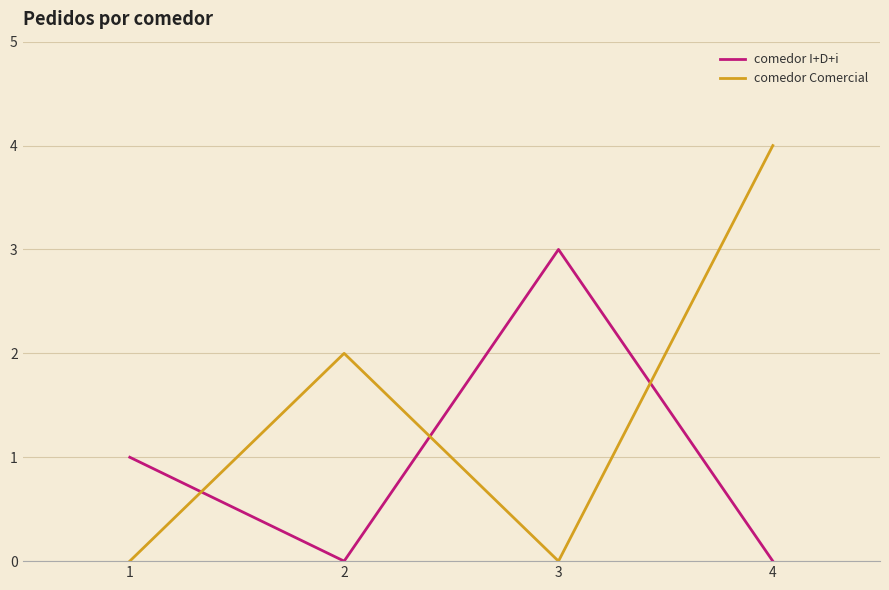

What is the sum of the comedor I+D+i values at 1 and 4?

1